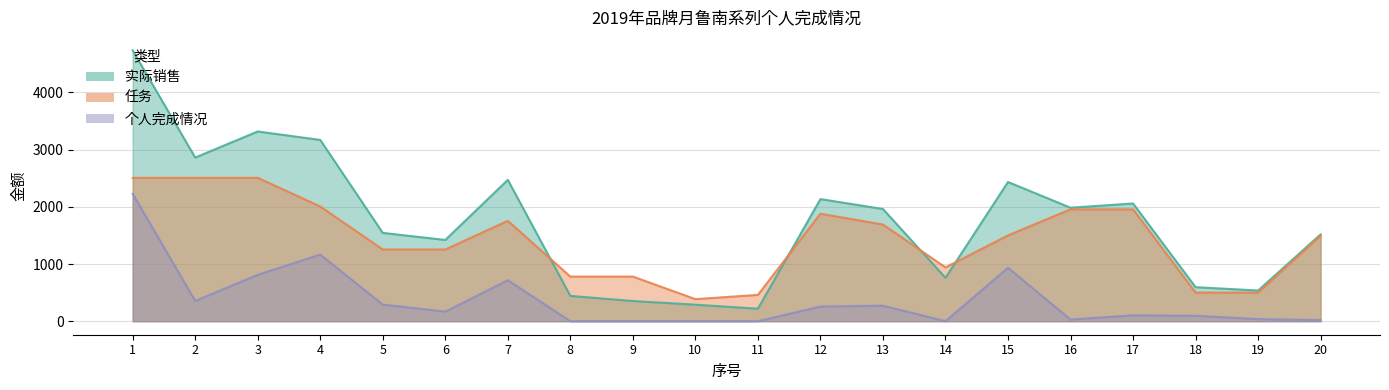

List the series in order of their overall mean, highest first.

实际销售, 任务, 个人完成情况